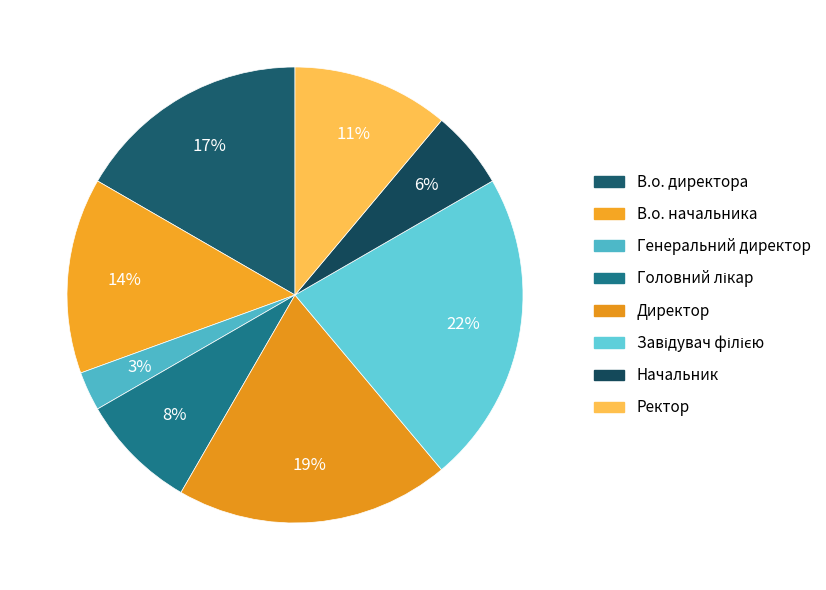

How many slices are in this pie chart?

8